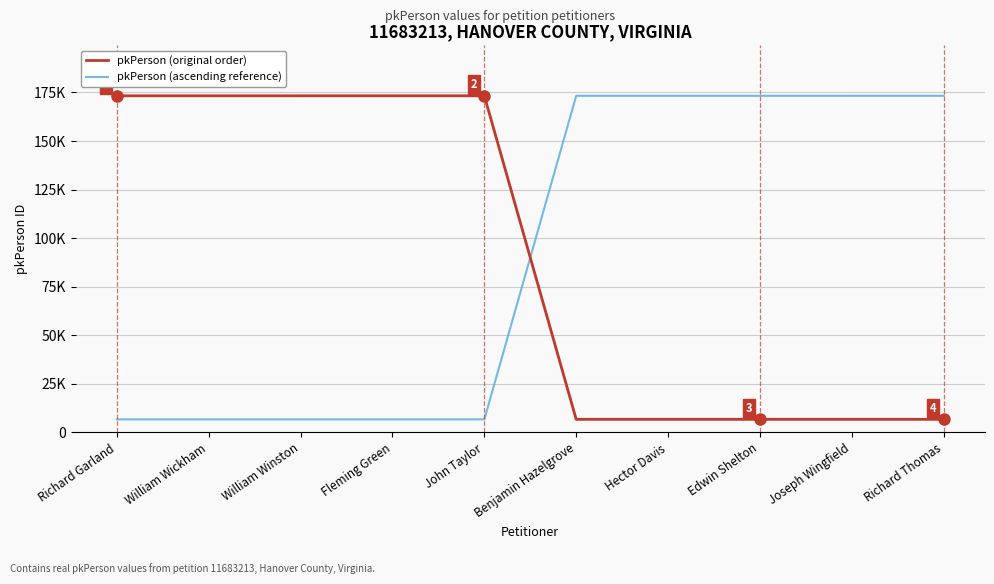

After their last crossing, which series has the higher values: pkPerson (original order) or pkPerson (ascending reference)?

pkPerson (ascending reference)